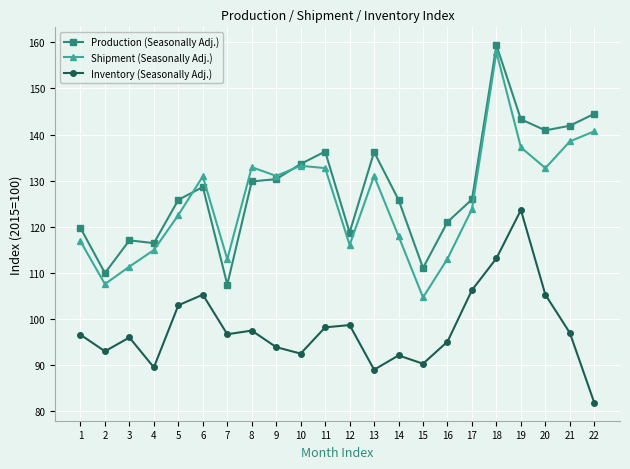

Which label corresponds to the largest value in the chart?

18